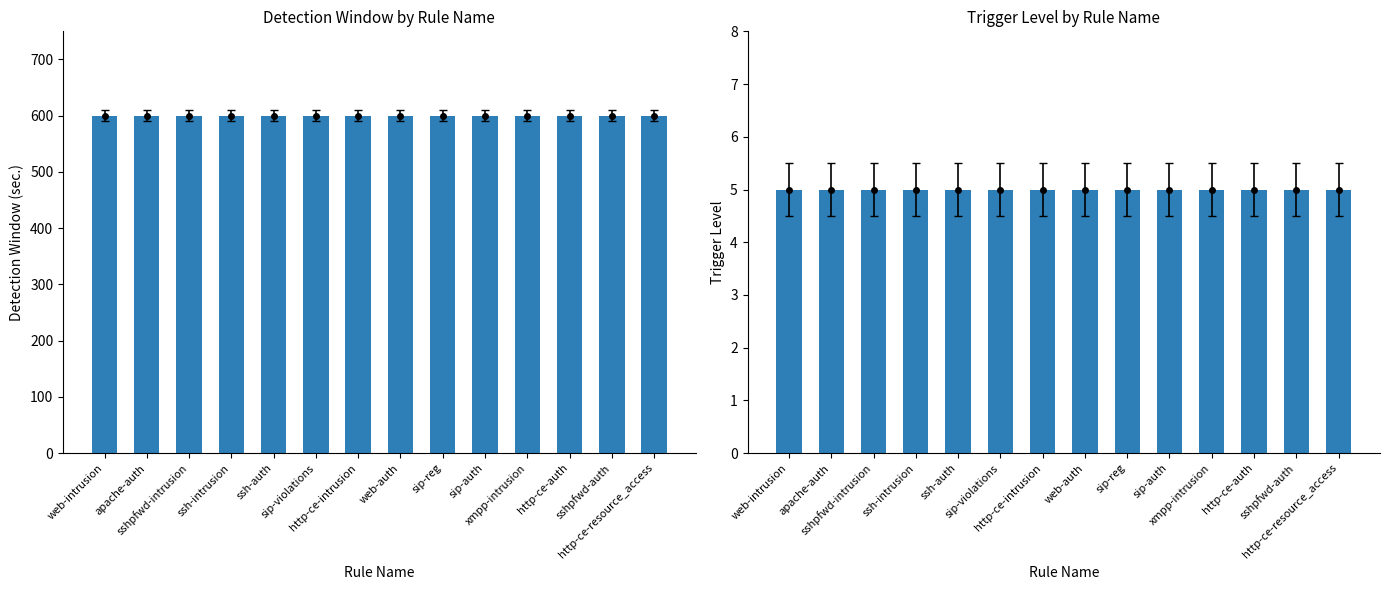

Rank the series by their maximum value, from highest to lowest.

Detection window (sec.), Trigger level